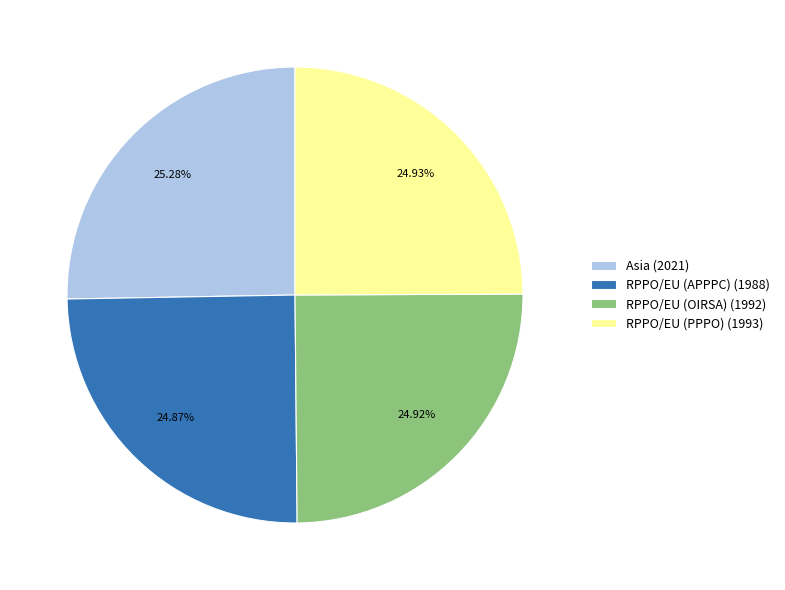

The RPPO/EU (APPPC) slice represents 36% of the pie. True or false?

False